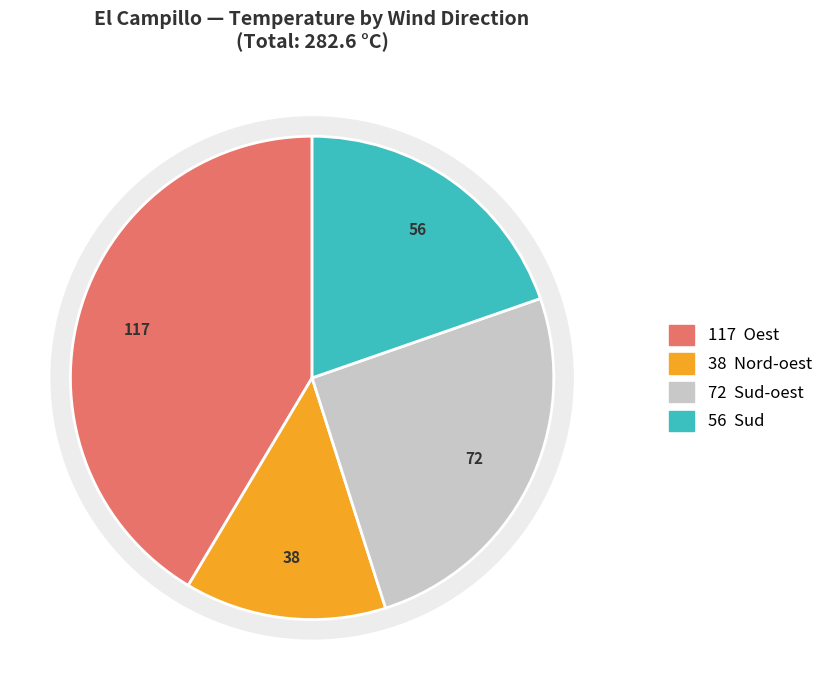

True or false: Sud-oest accounts for 20% of the total.

False